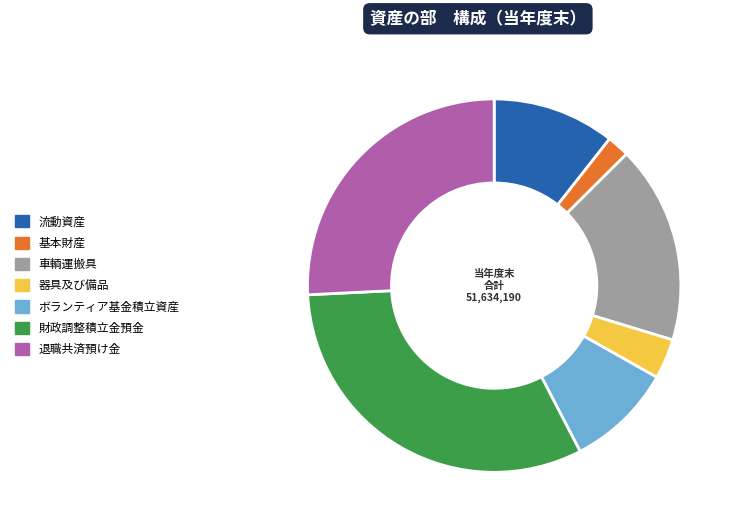

Which category has the smallest portion of the pie?

基本財産